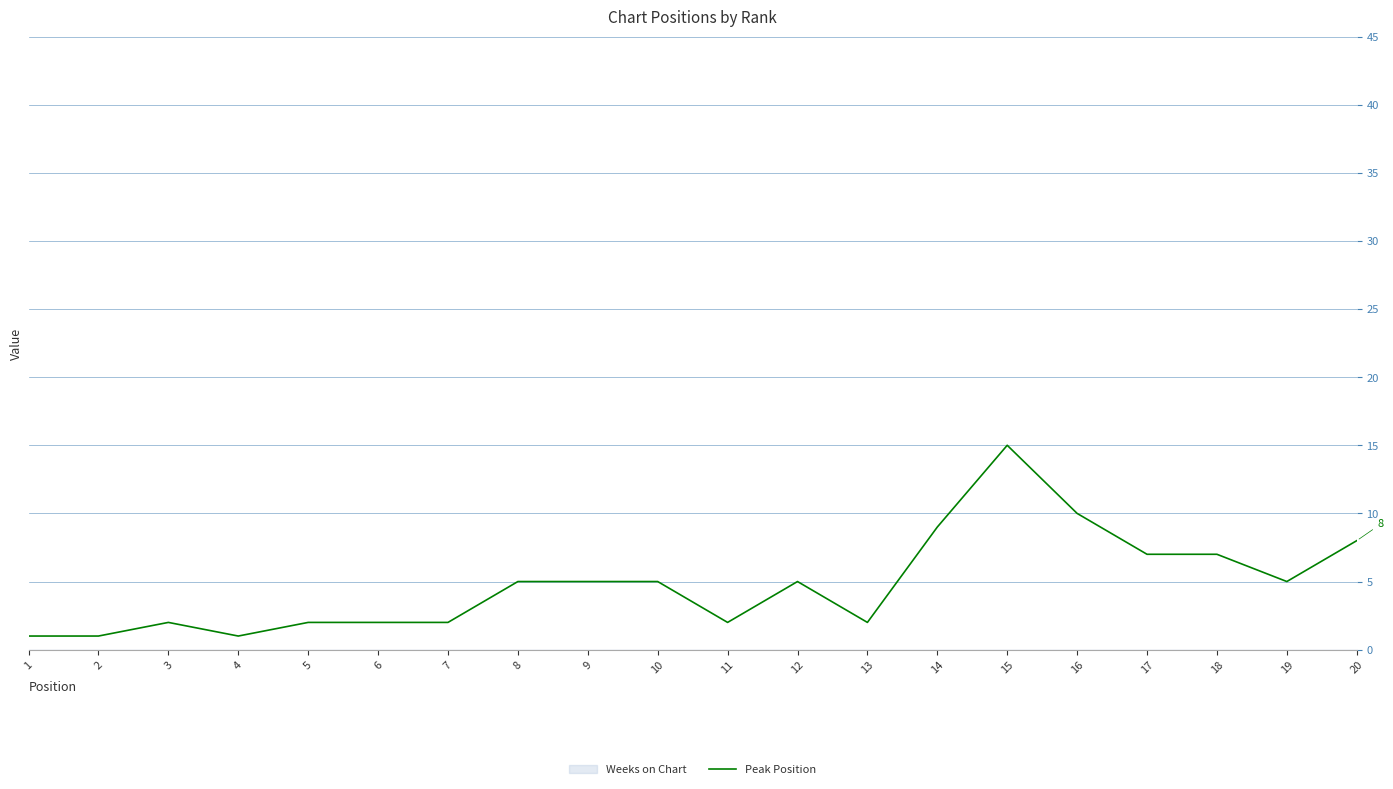

Where is the first local minimum?

4